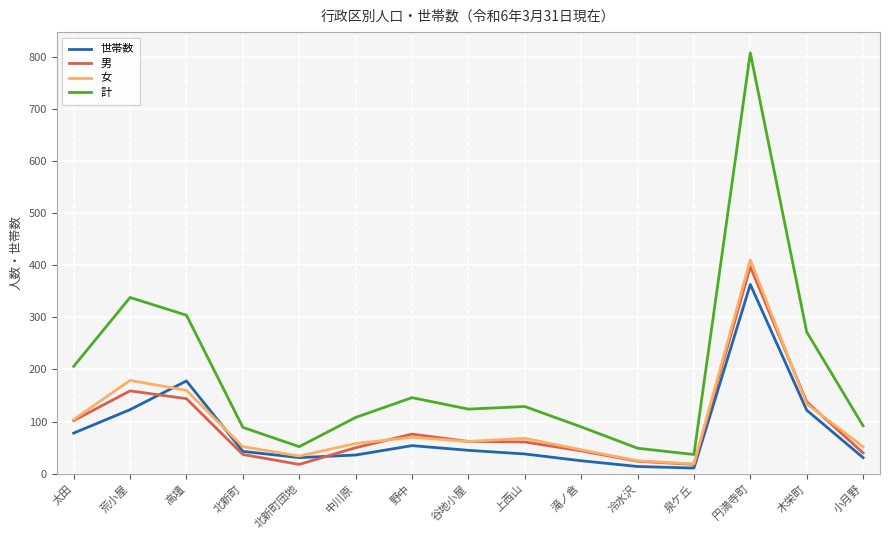

True or false: 計 and 女 cross at least once.

False